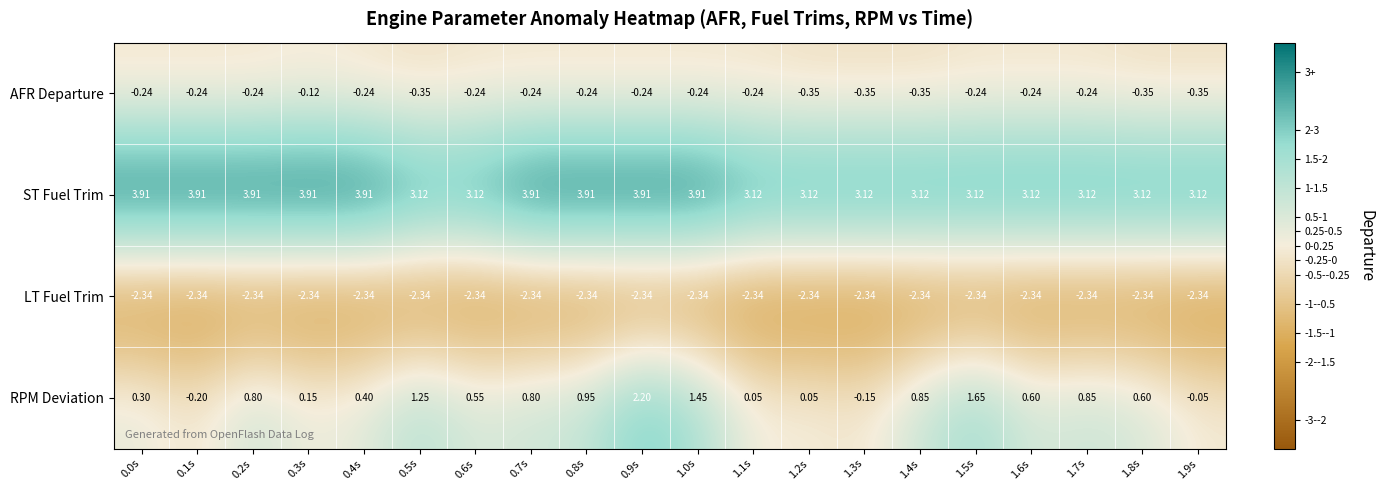

Which series has the widest spread of values?

RPM Deviation